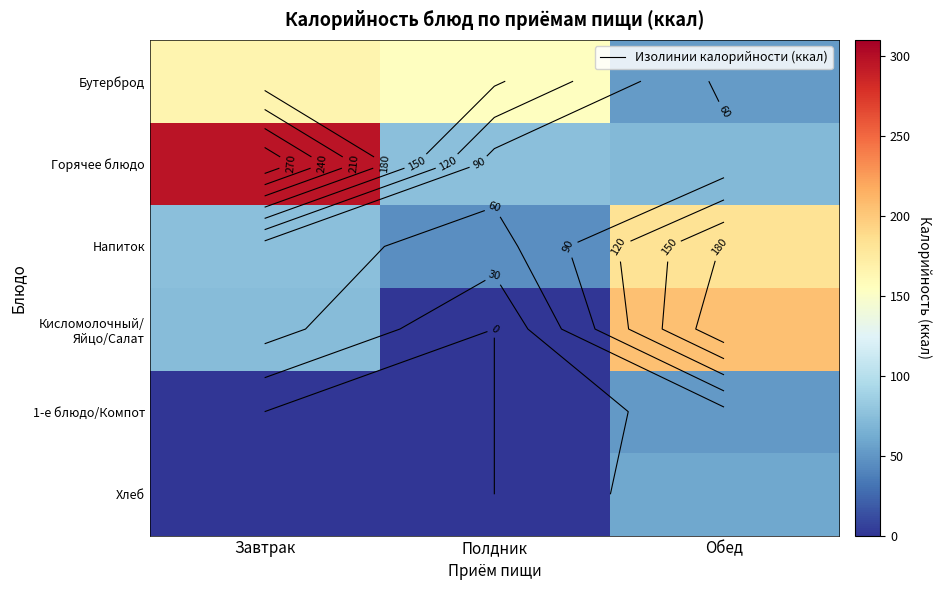

What is the greatest value displayed?

295.8